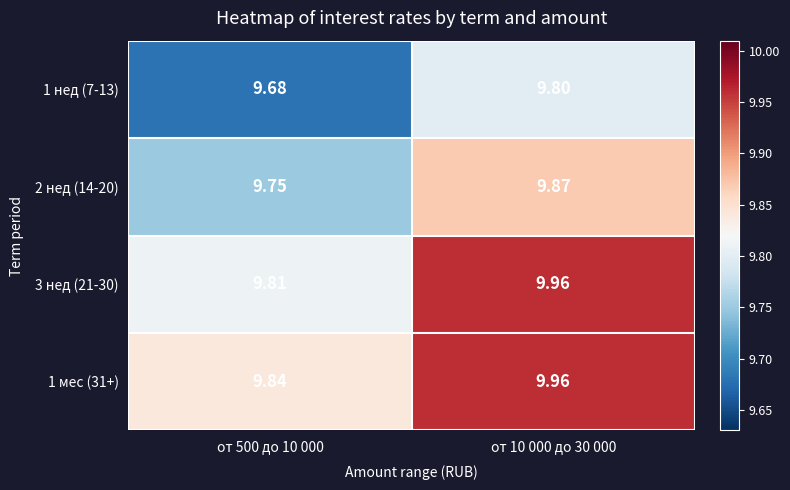

How many data points does each series have?

2